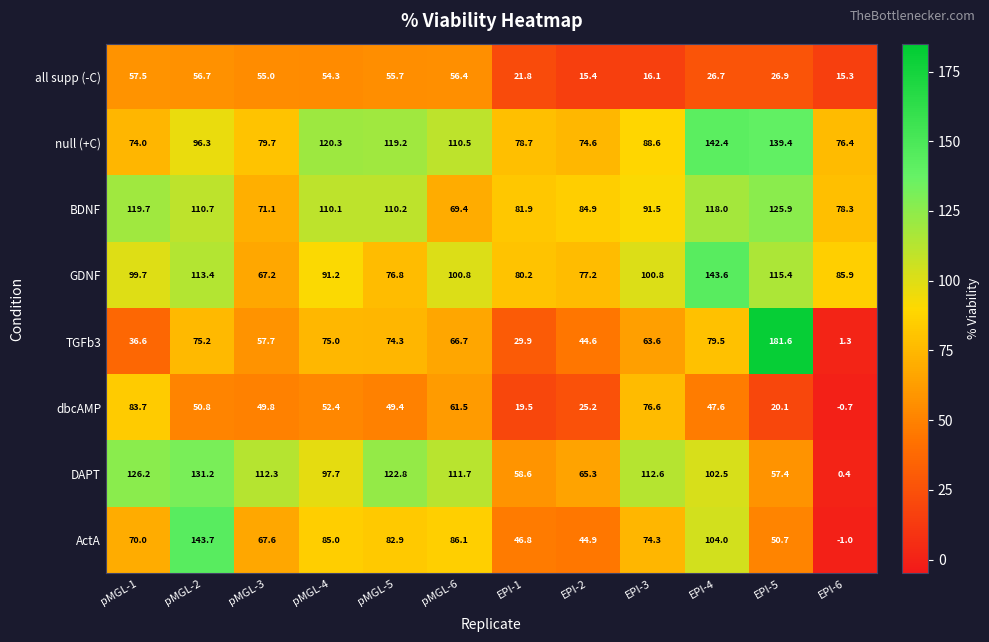

How many data points in DAPT are less than 111?

6